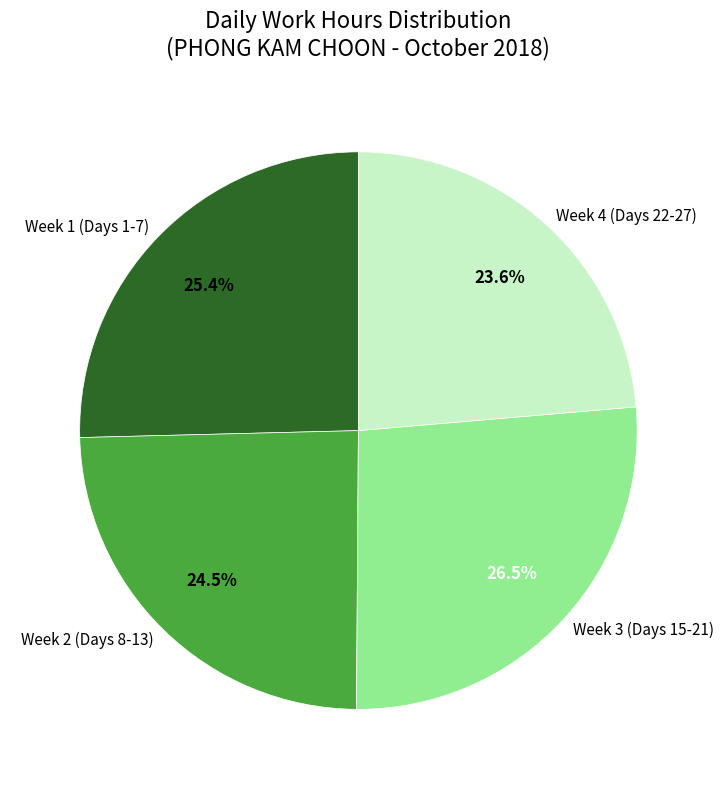

Between Week 2 (Days 8-13) and Week 3 (Days 15-21), which is larger?

Week 3 (Days 15-21)